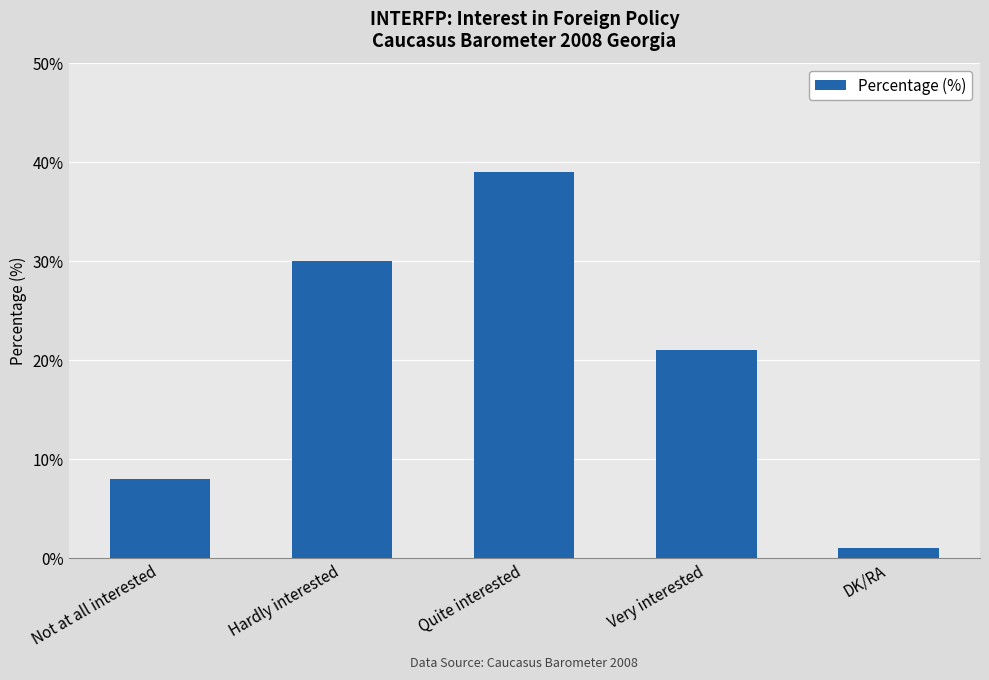

What is the change in value from Quite interested to DK/RA?

-38